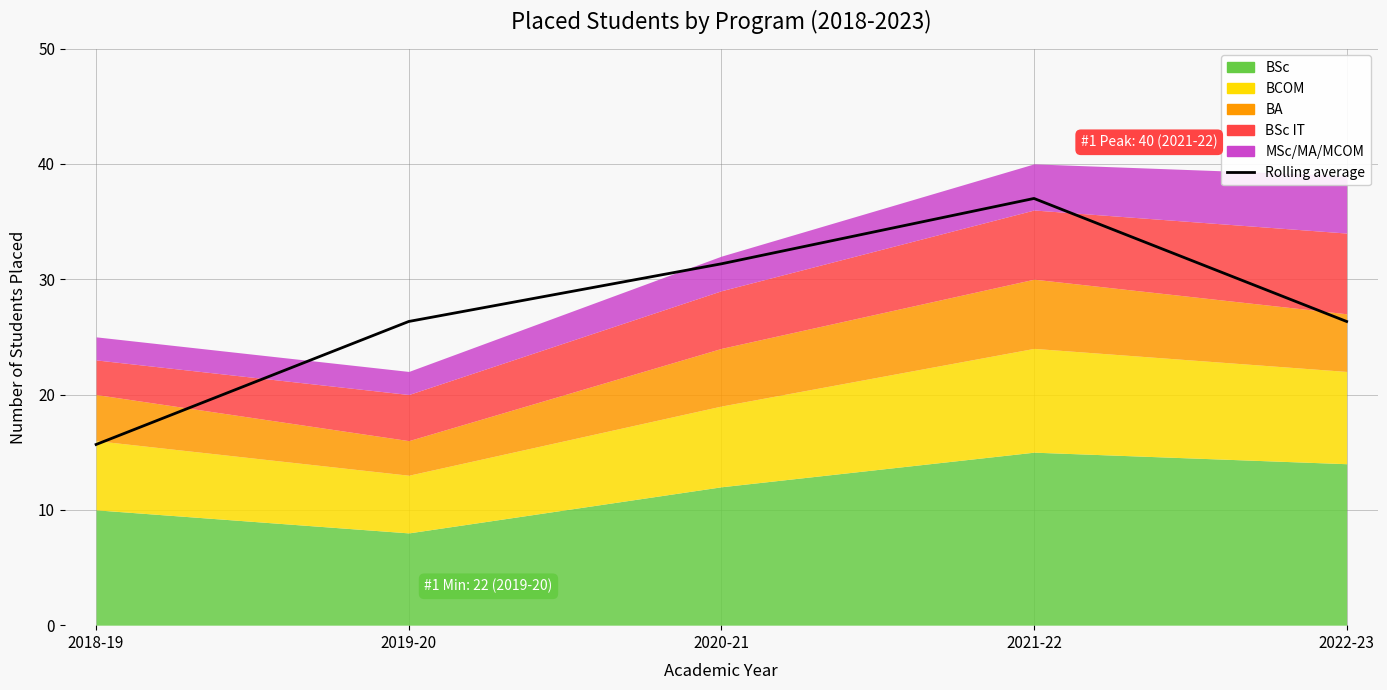

What is the minimum value shown in the chart?

15.7